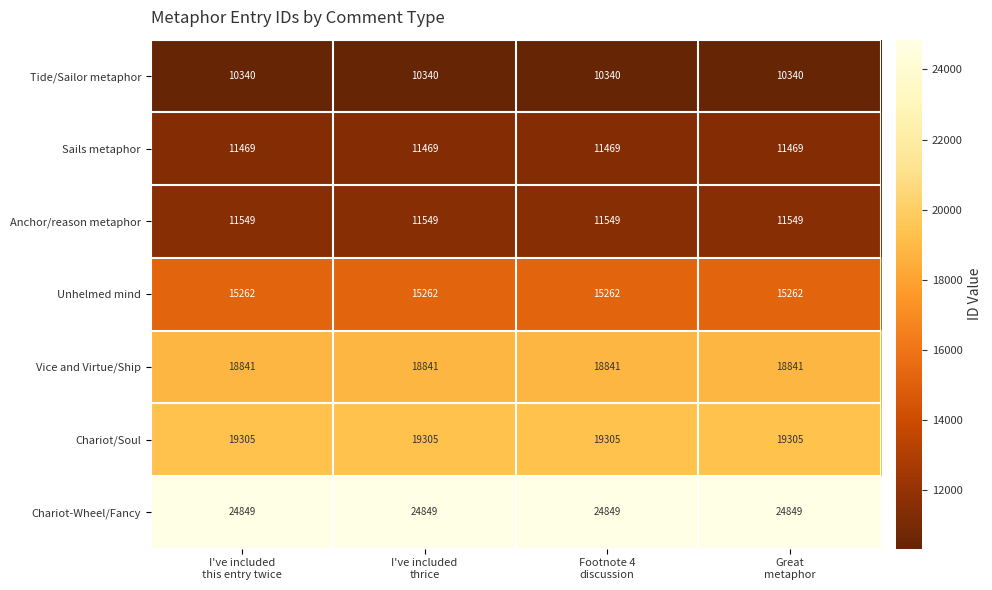

What is the sum of all Chariot/Soul values?

77220